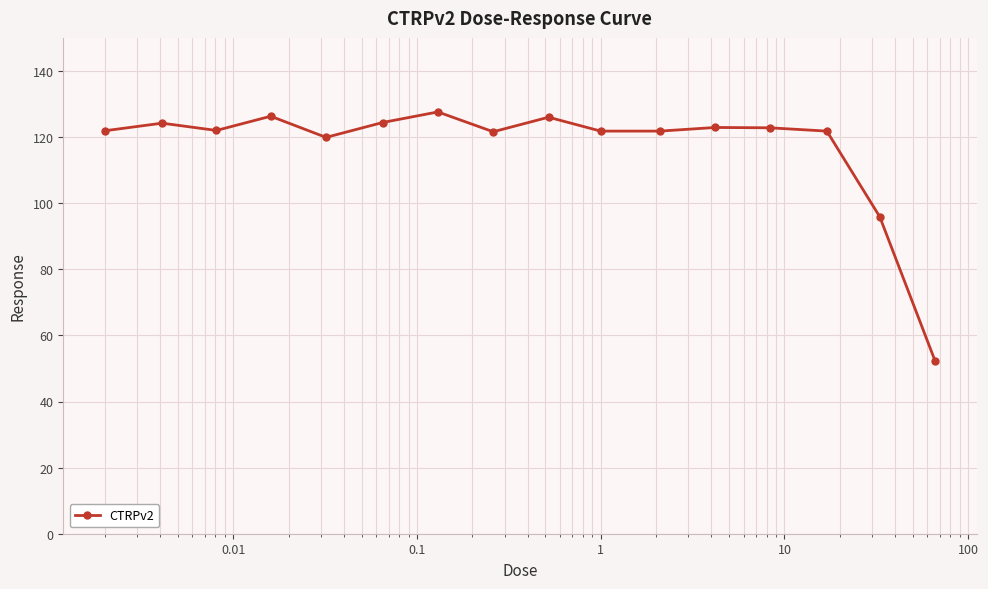

True or false: there are more than 2 points higher than both neighbors.

True